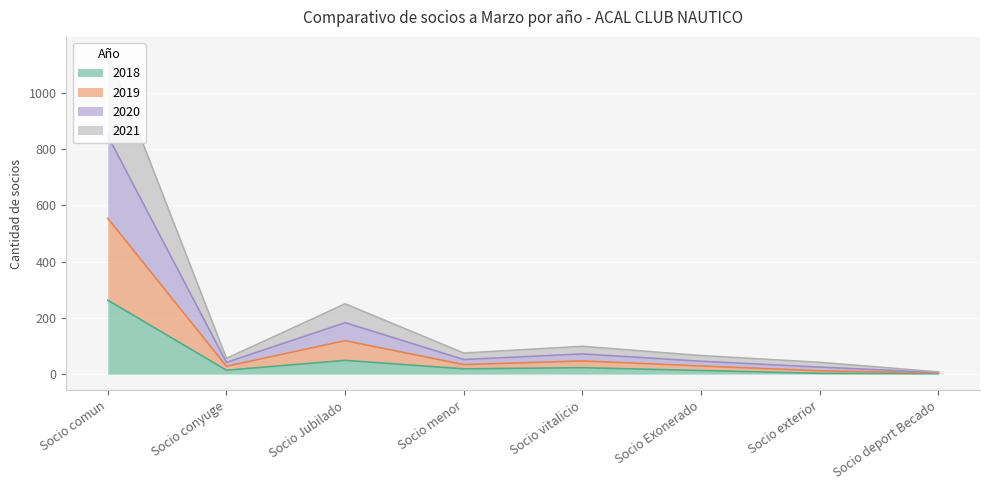

The value of 2018 at Socio comun is 369. True or false?

False